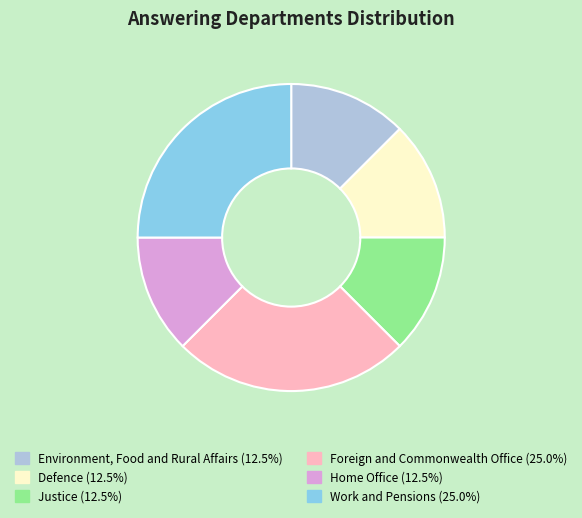

Is there any slice that represents more than half of the pie?

No